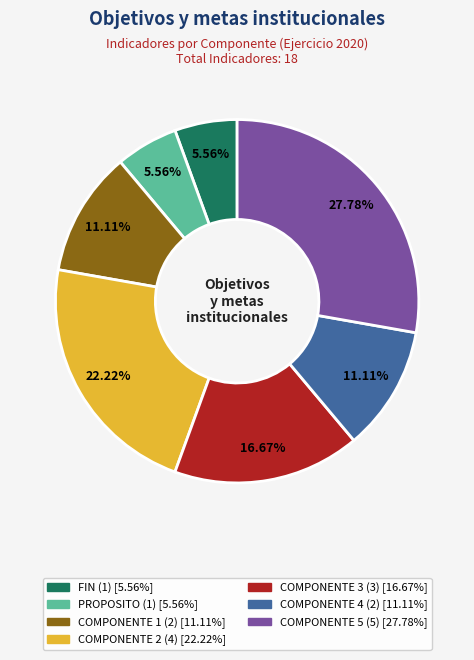

True or false: COMPONENTE 5 accounts for 36% of the total.

False